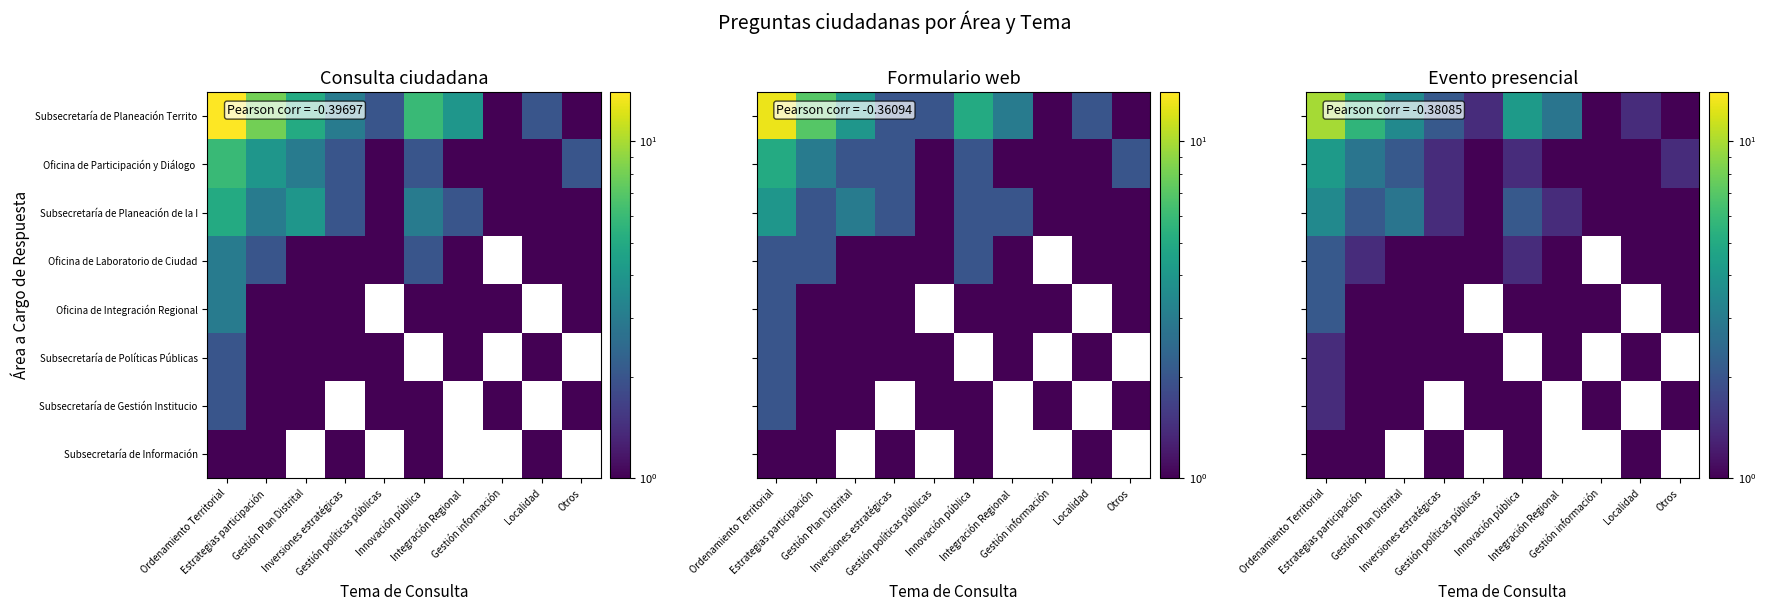

How many categories are shown in the chart?

10